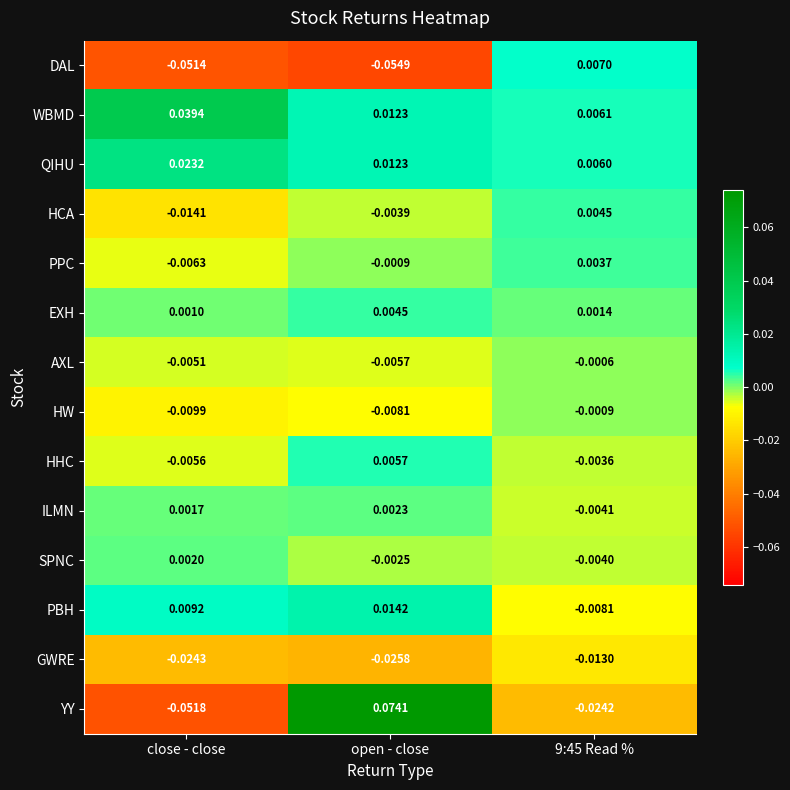

Which series has the largest total across all categories?

WBMD